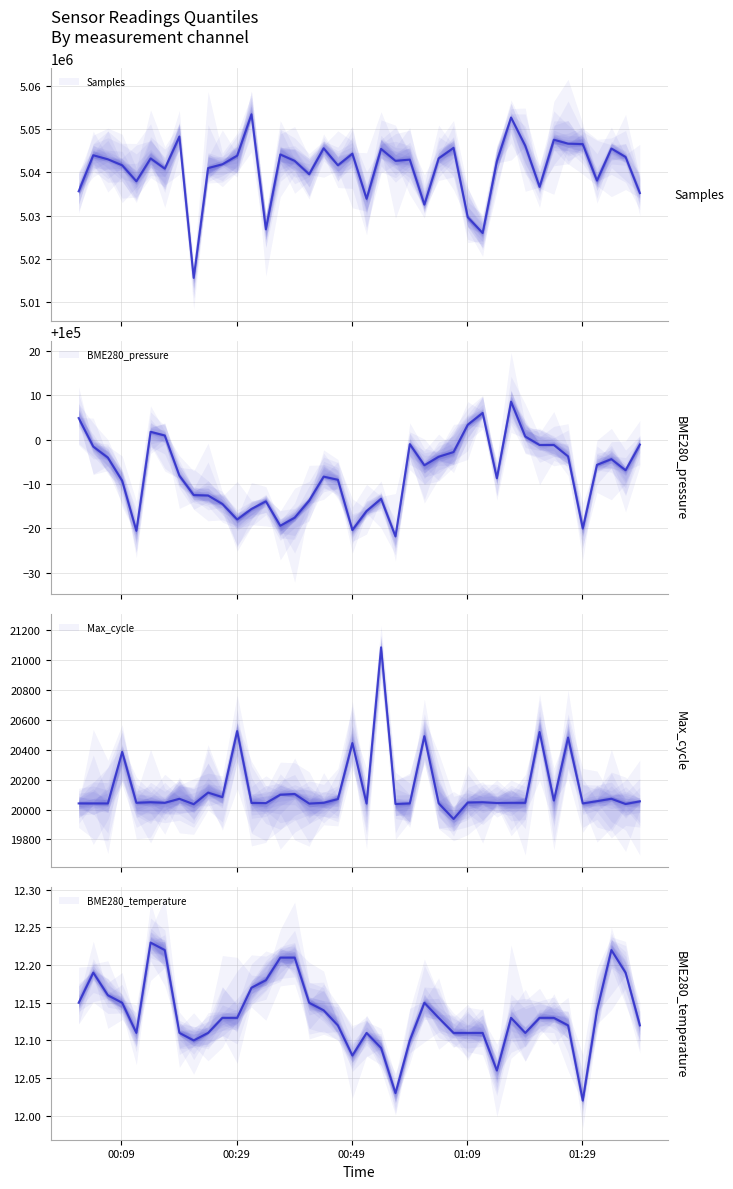

How many interior local valleys does the Max_cycle series have?

13